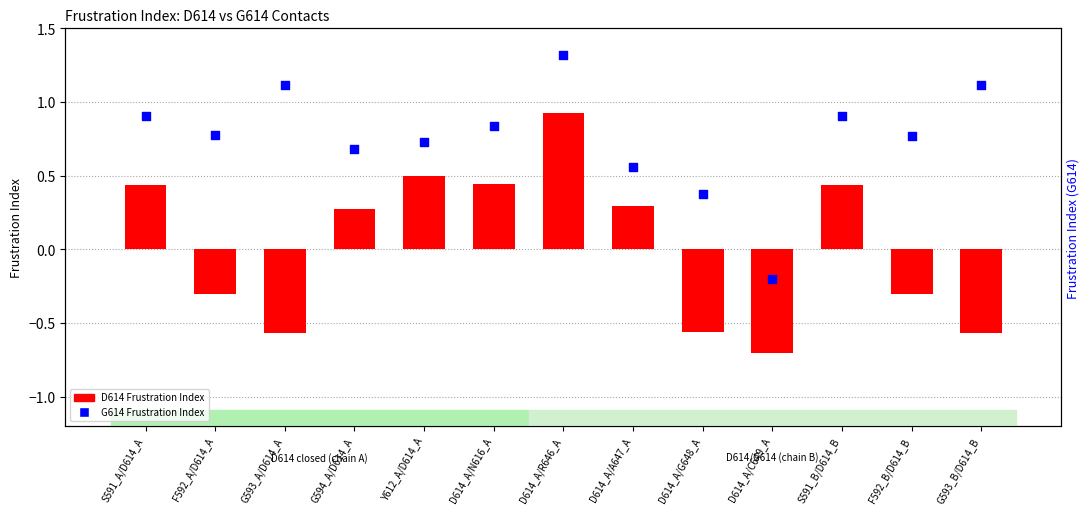

What is the total value across all series at S591_A/D614_A?

1.3